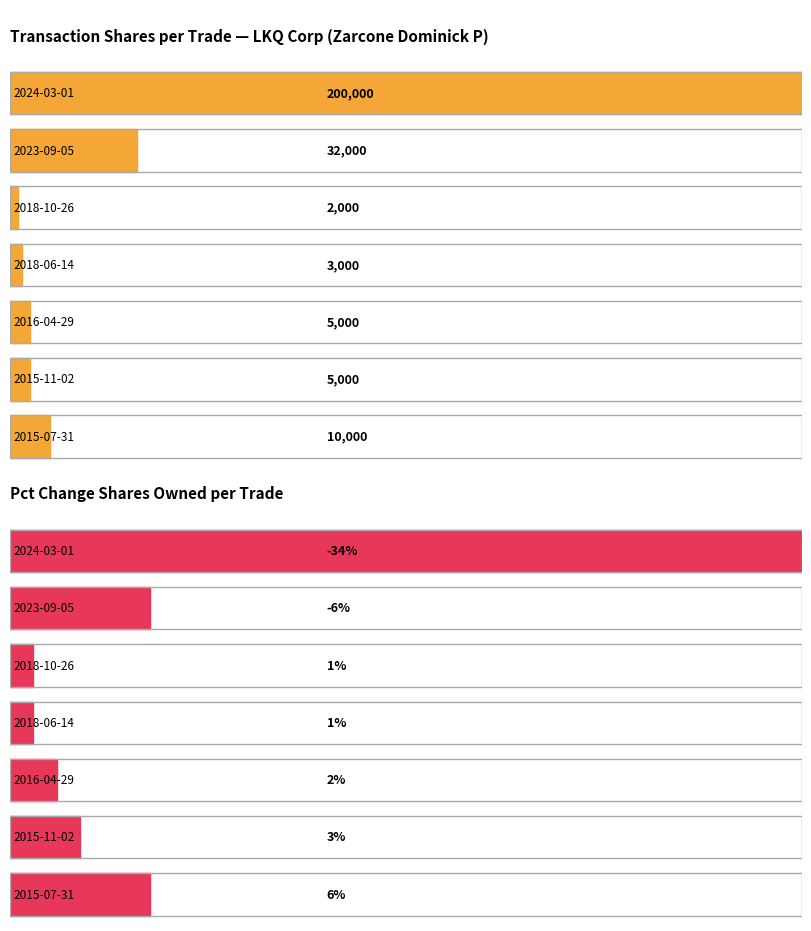

What value does the pctchgSharesOwned series have at 2024-03-01?

-34.0